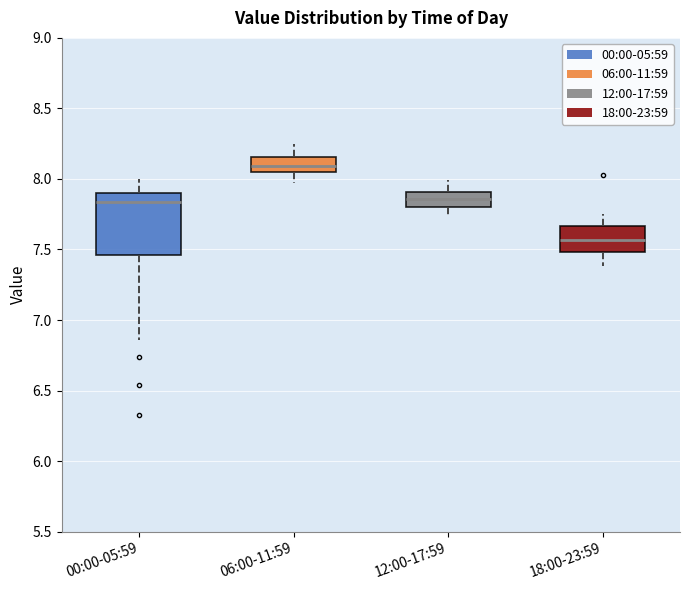

Reading left to right, read every box against the y-axis: the position of its median line, the range the box covers, and the ends of its whiskers. The values are not printed on the chart, so give them approximately, as read against the axis.

00:00-05:59: median 7.85, box 7.45 to 7.90, whiskers 6.85 to 8.00
06:00-11:59: median 8.10, box 8.05 to 8.15, whiskers 7.95 to 8.25
12:00-17:59: median 7.85, box 7.80 to 7.90, whiskers 7.75 to 8.00
18:00-23:59: median 7.55, box 7.50 to 7.65, whiskers 7.40 to 7.75